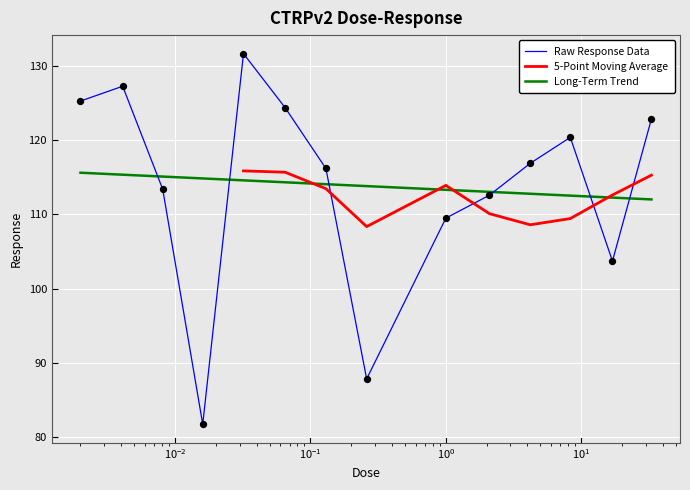

Between 4.2 and 0.0081, which is larger?

4.2